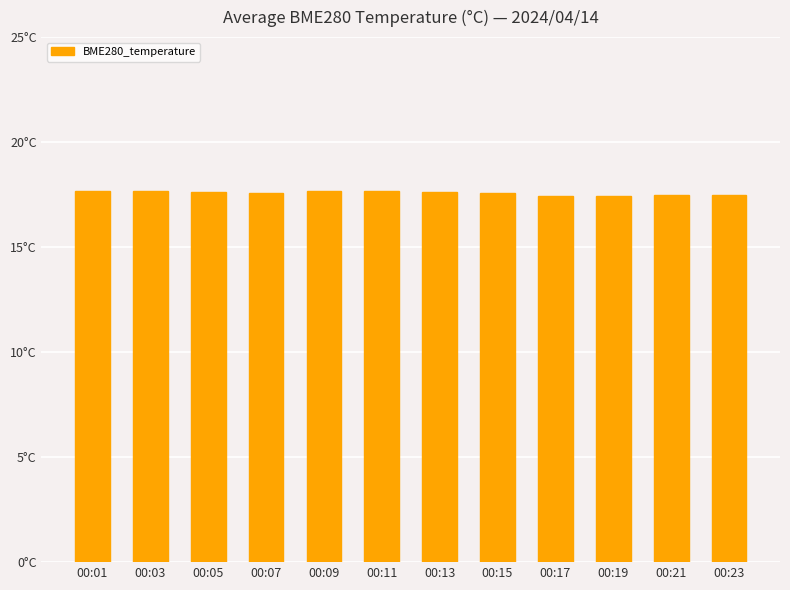

The value at 00:09 is 10.1. True or false?

False